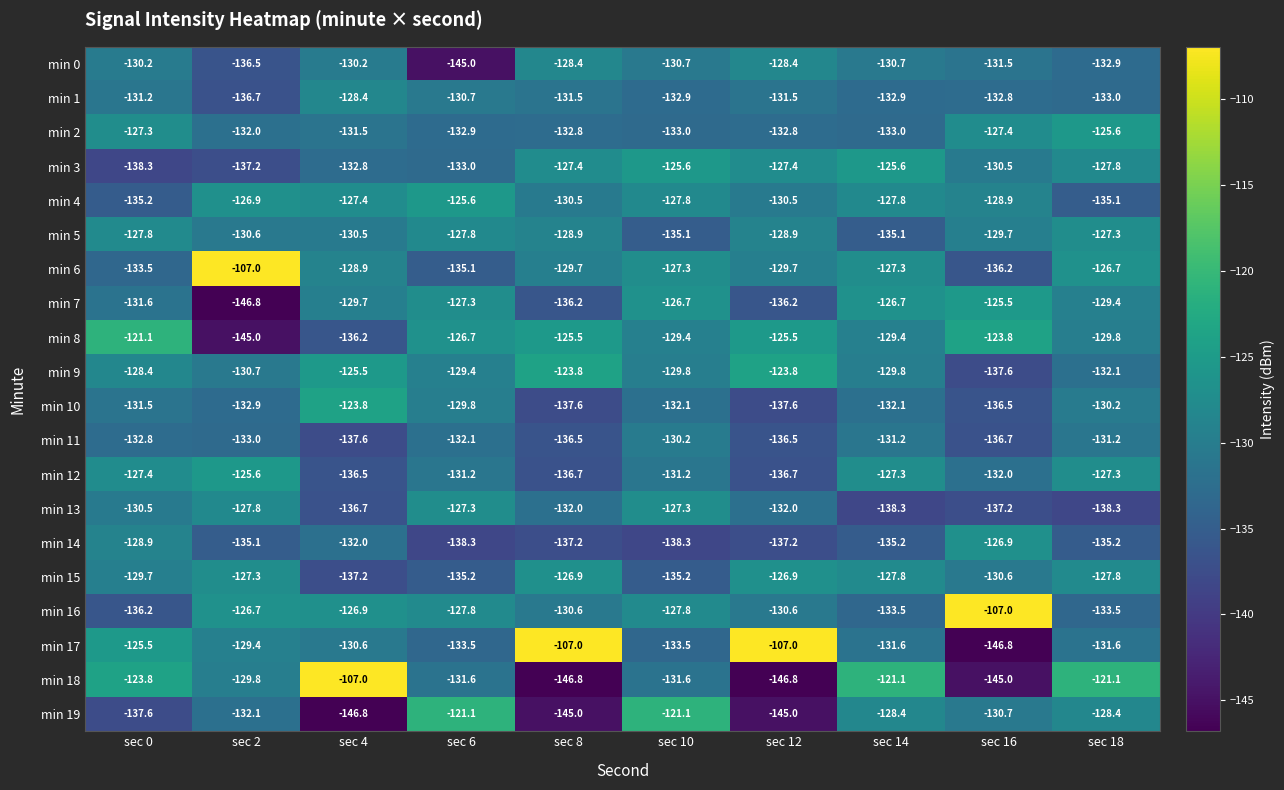

What is the sum of the min 16 values at sec 0 and sec 10?

-264.0